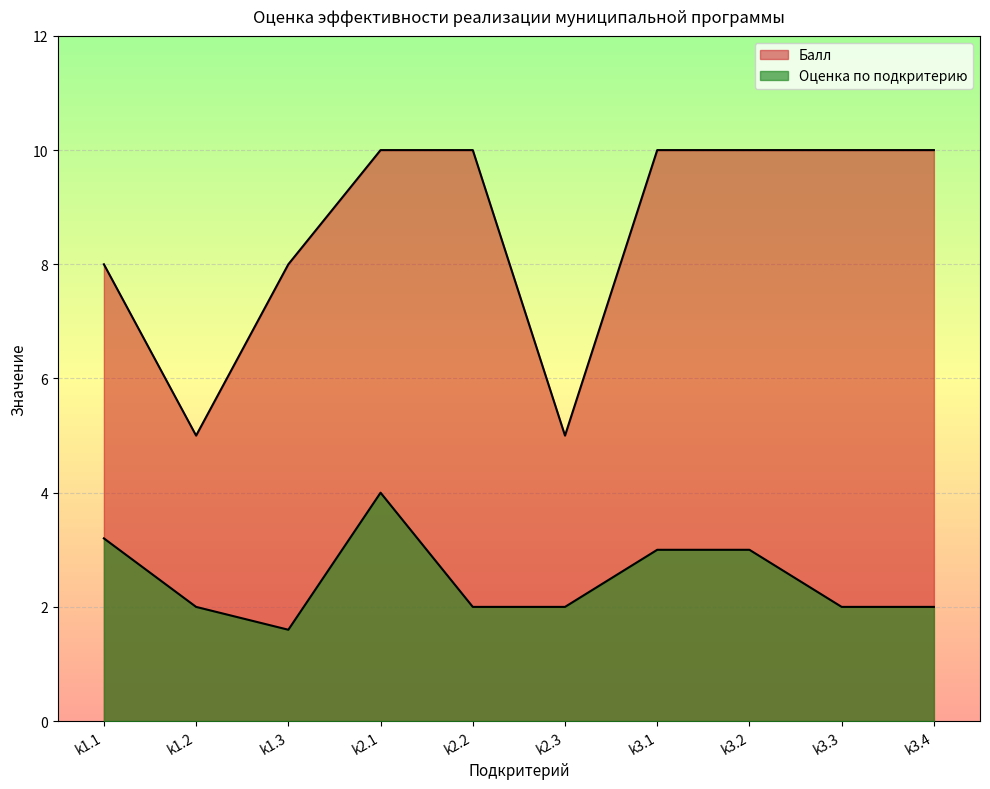

Which series changed the most between k2.1 and k3.2?

Оценка по подкритерию